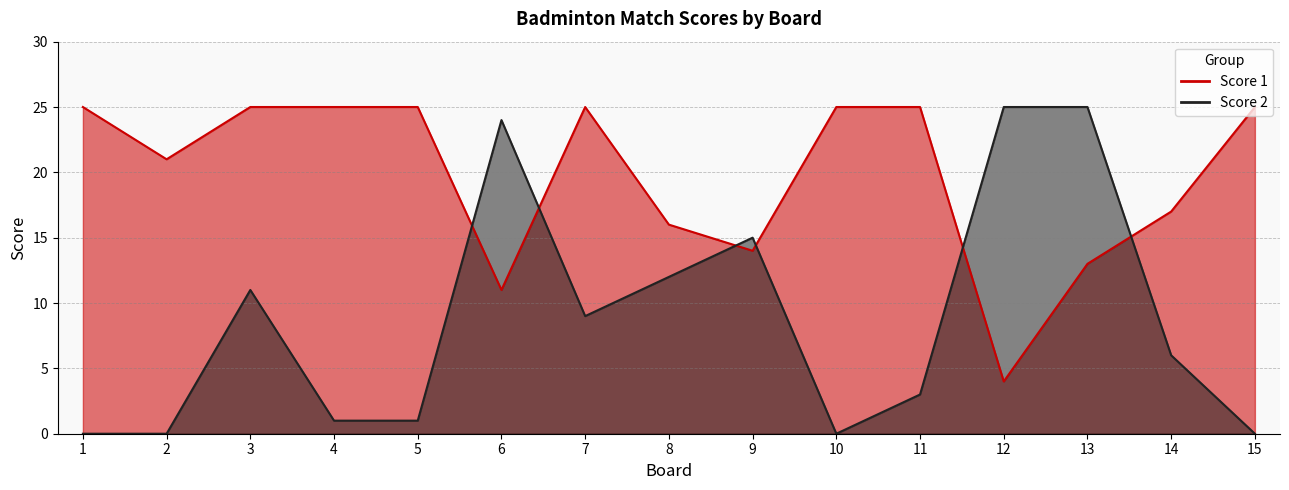

Which series ends up on top after the final intersection of Score 2 and Score 1?

Score 1